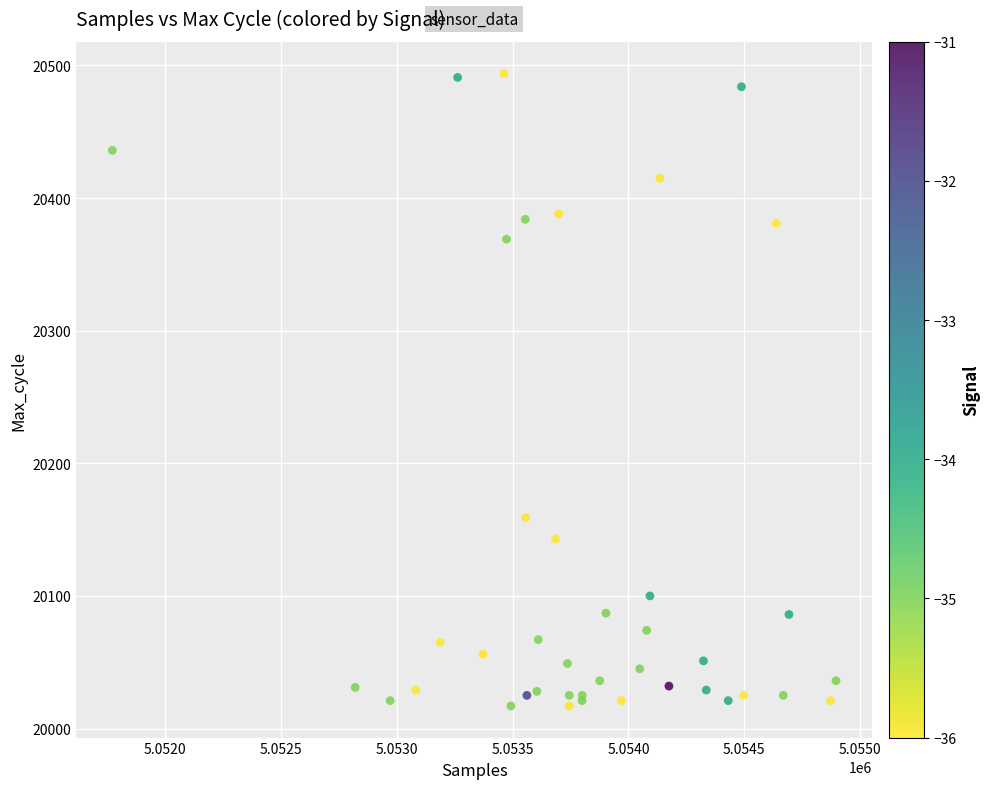

What Y value in the scatter plot is closest to 20255?

20159